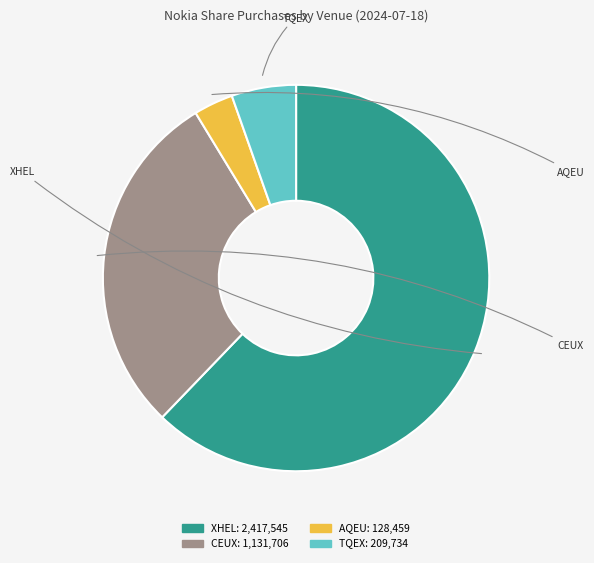

How many slices are in this pie chart?

4